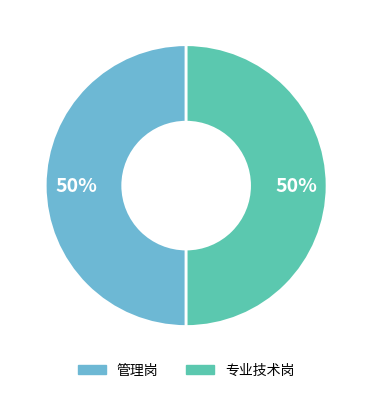

To the nearest percent, what is the combined percentage of 管理岗 and 专业技术岗?

100%